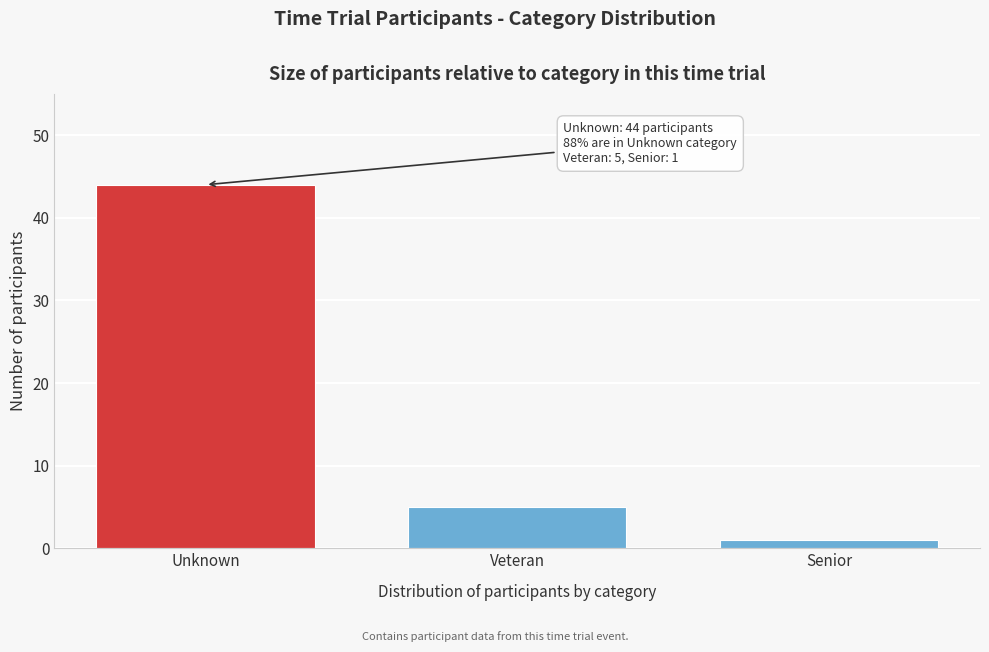

Reading left to right, list all the values displayed in this chart.

44	5	1